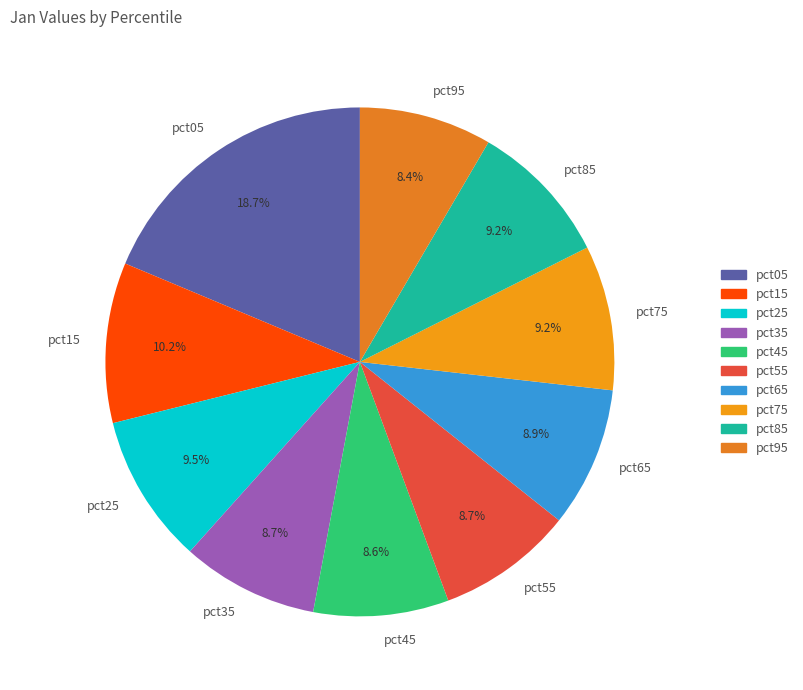

True or false: pct85 accounts for 9% of the total.

True